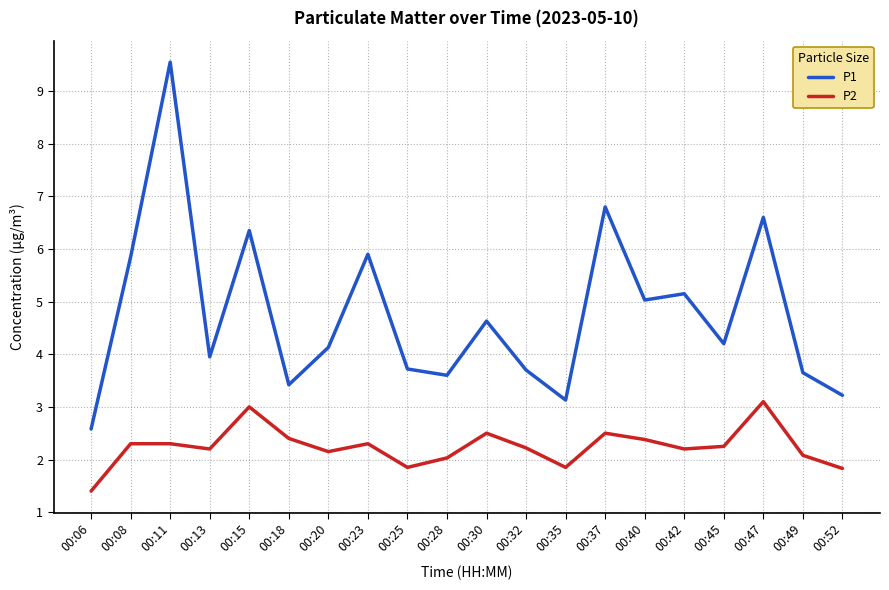

What is the difference between the maximum and minimum values in the P1 series?

7.0